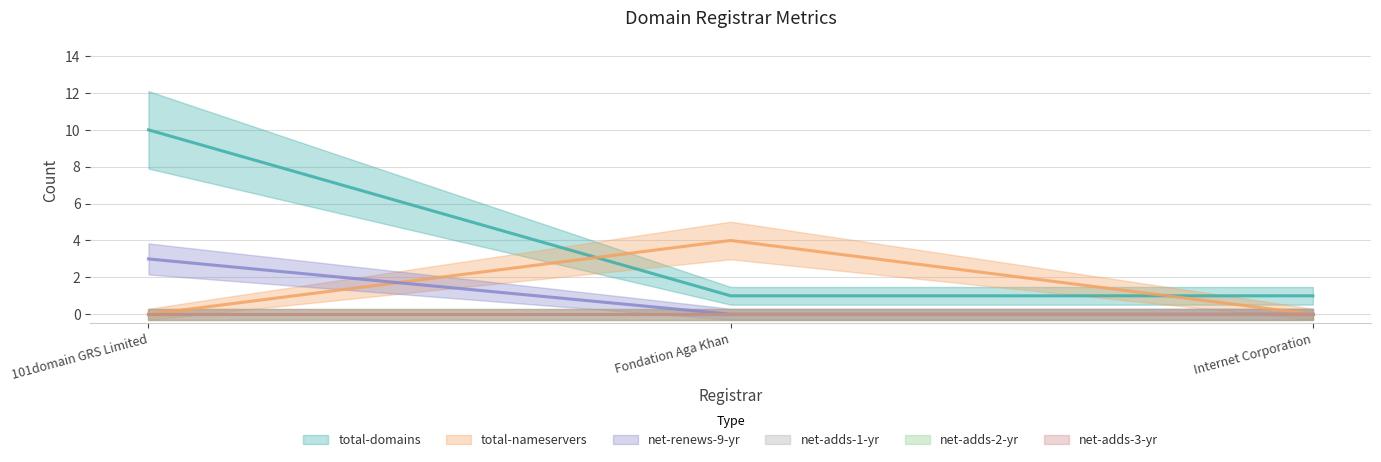

What is the difference between the total-domains values at Internet Corporation and 101domain GRS Limited?

9